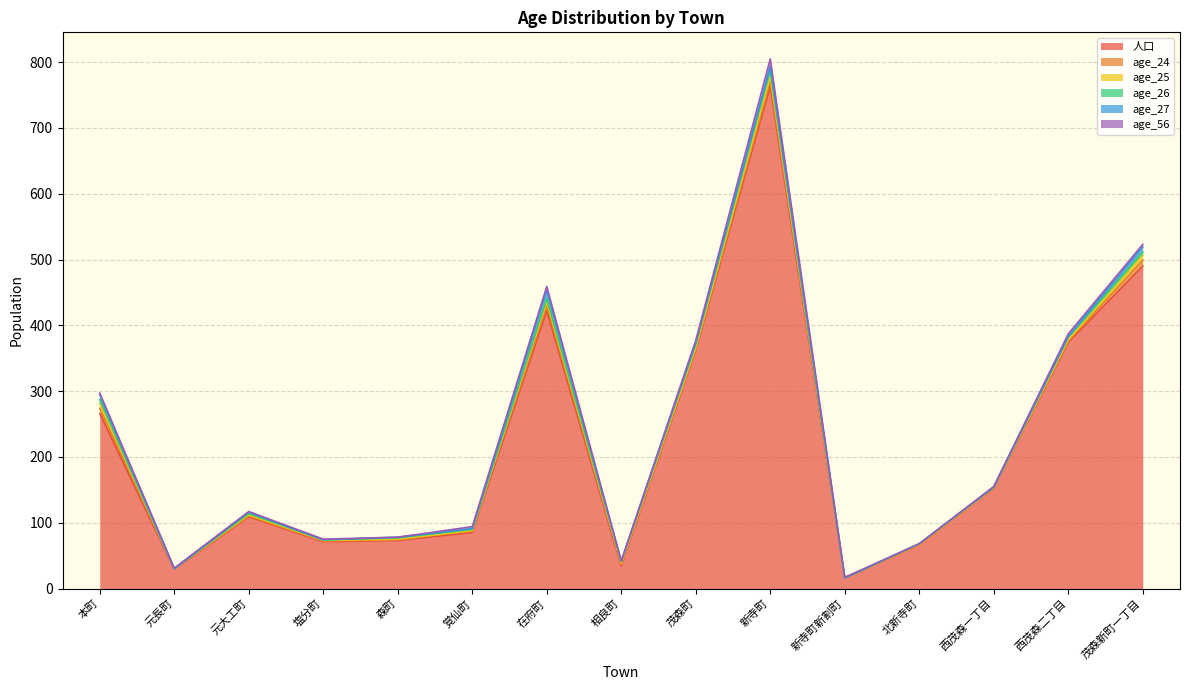

What is the value of the age_24 point at the 15th from the left?

9